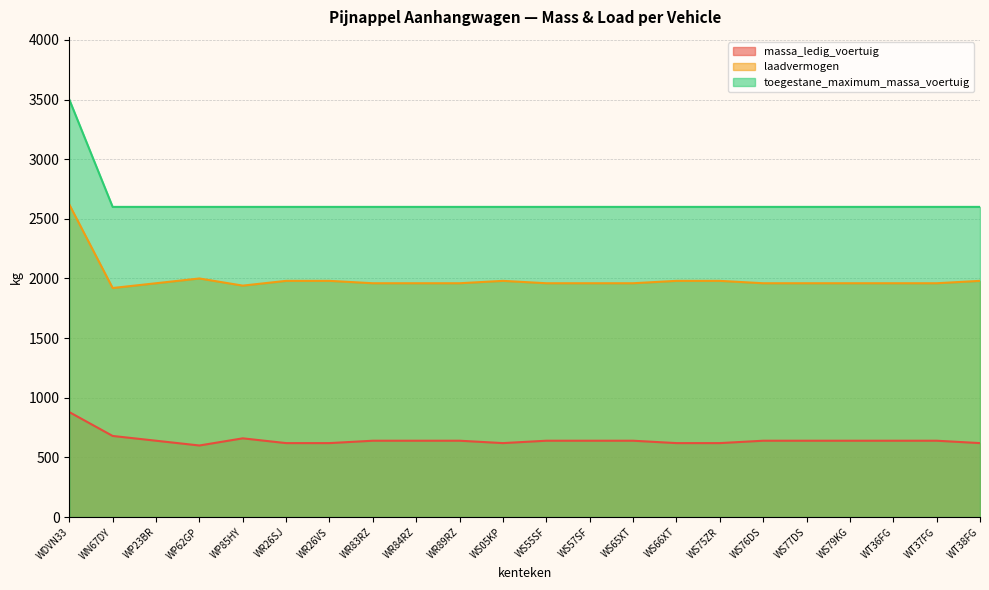

What is the total value across all series at WS66XT?

5200